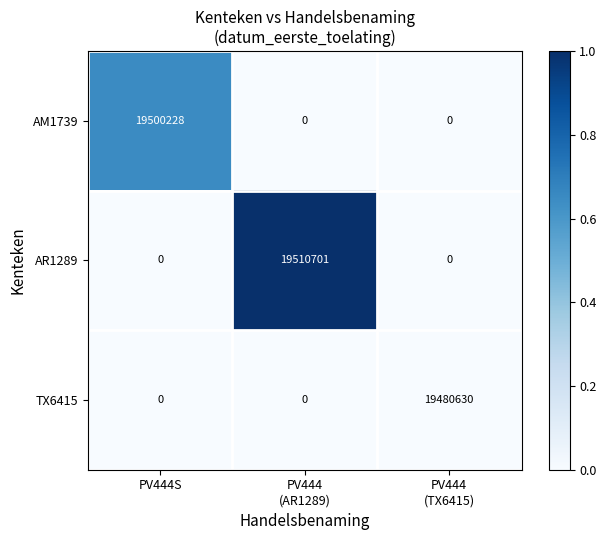

Which series has the widest spread of values?

AR1289